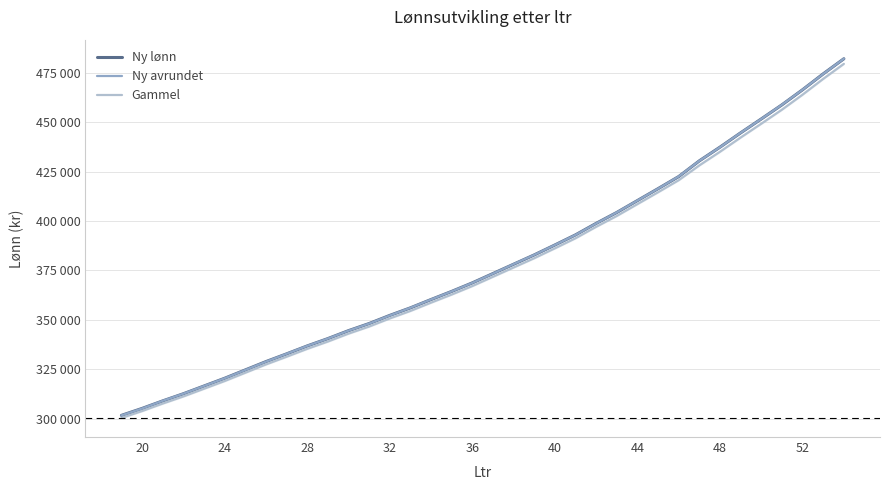

True or false: Ny avrundet and Gammel intersect in this chart.

False